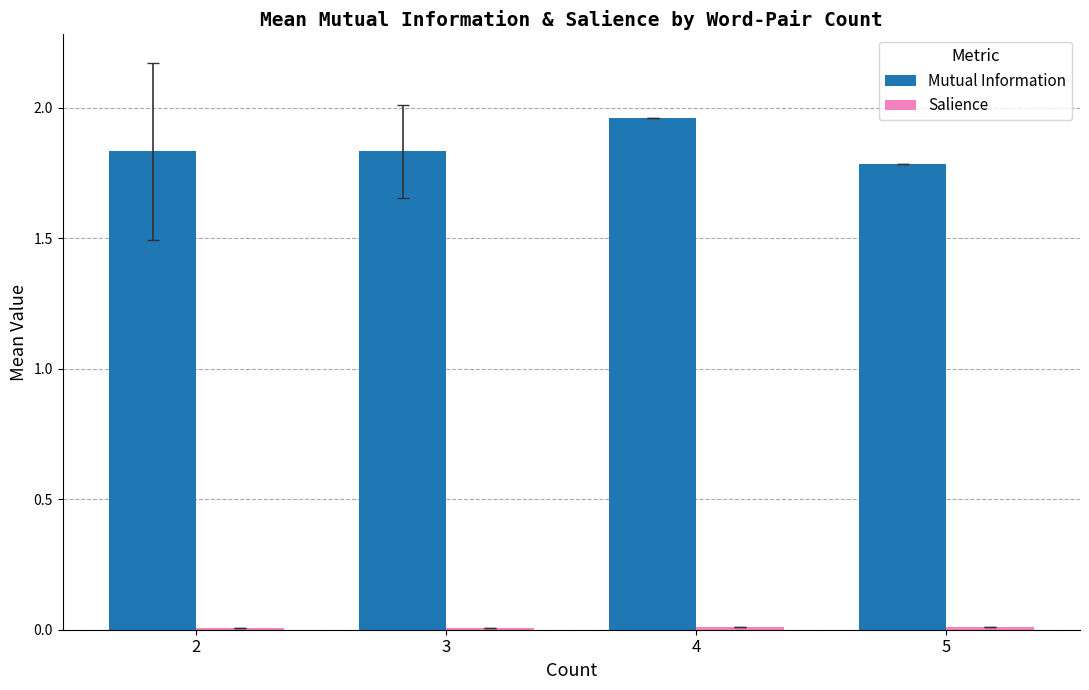

At which category is the sum across all series the highest?

4